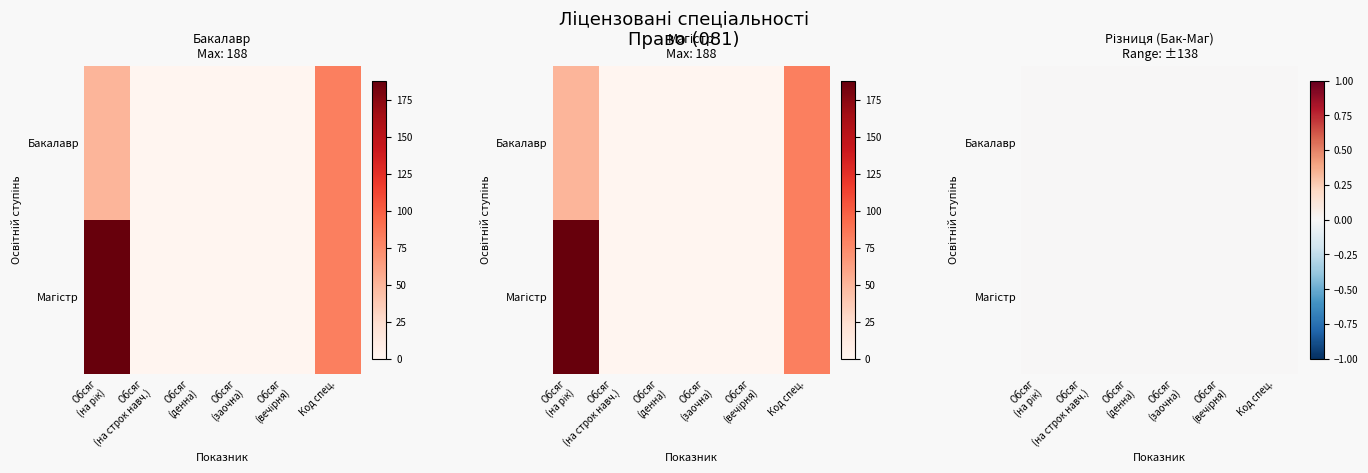

Reading right to left, extract all data points from this chart.

Бакалавр: 81	0	0	0	0	50
Магістр: 81	0	0	0	0	188